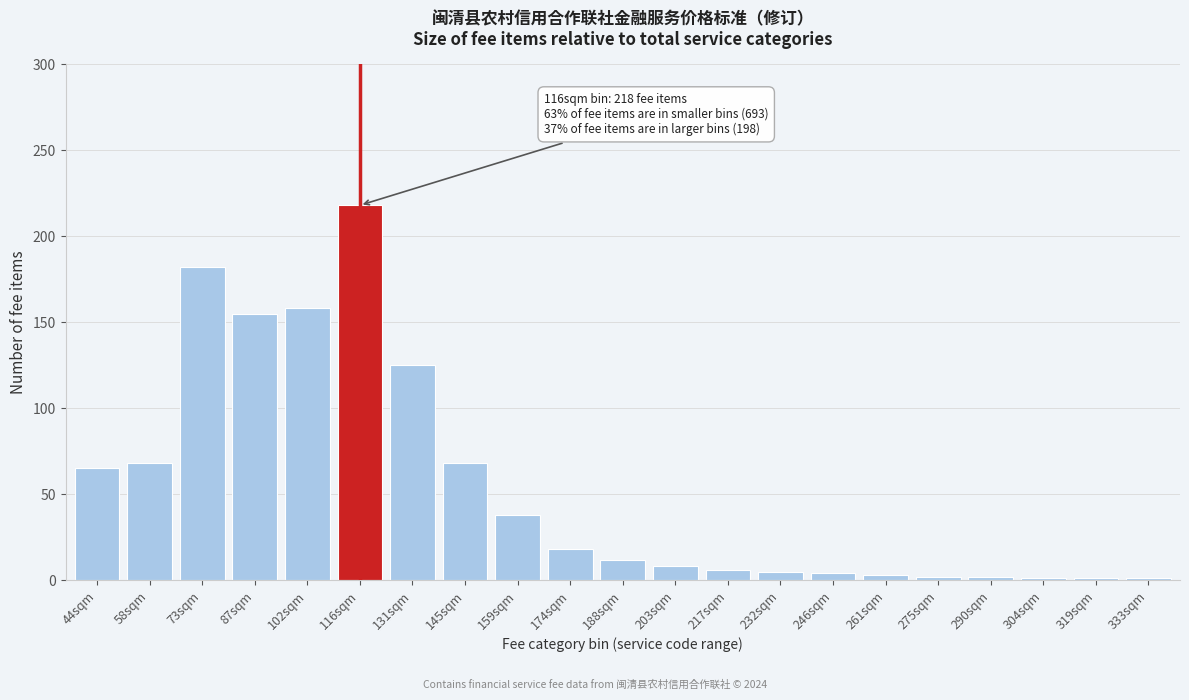

What is the average value?

54